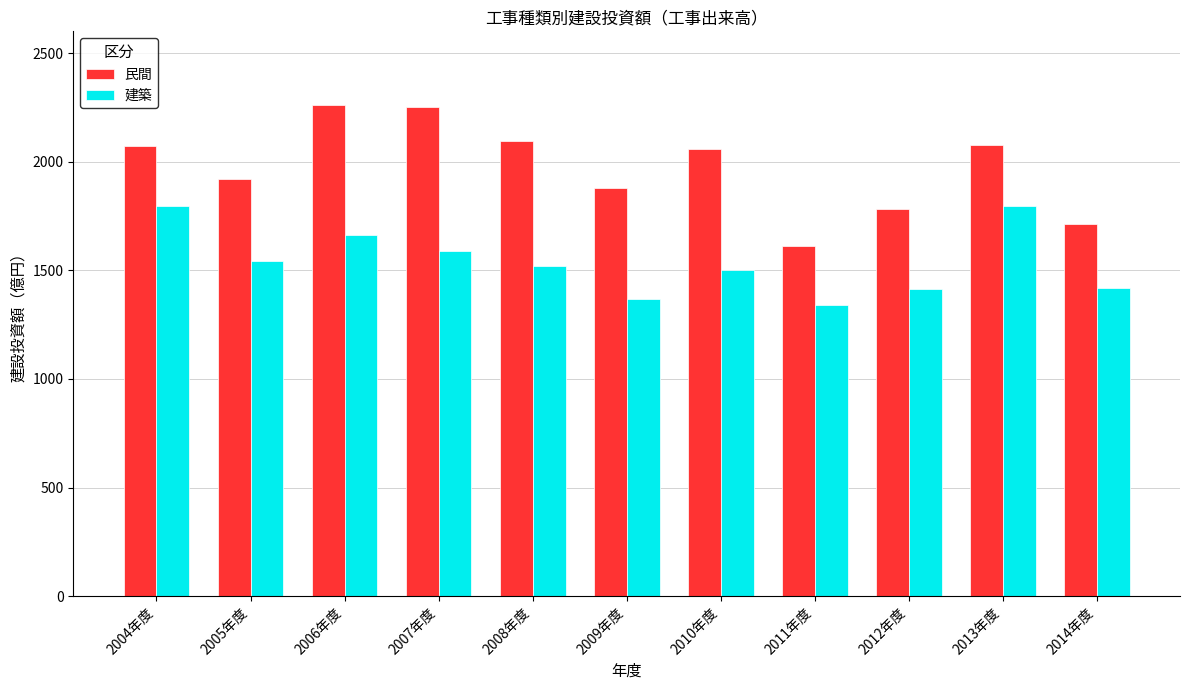

At 2007年度, list the series in order from largest to smallest.

民間, 建築